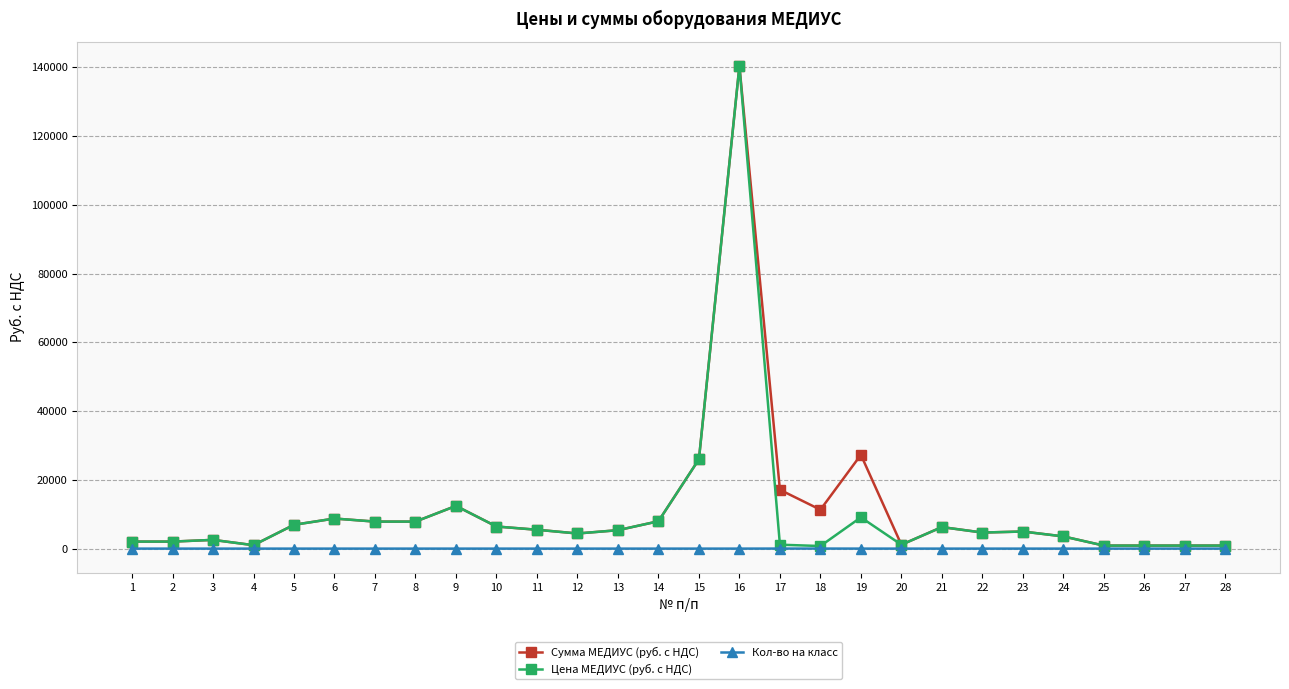

Which series changed the most between 2 and 17?

Сумма МЕДИУС (руб. с НДС)